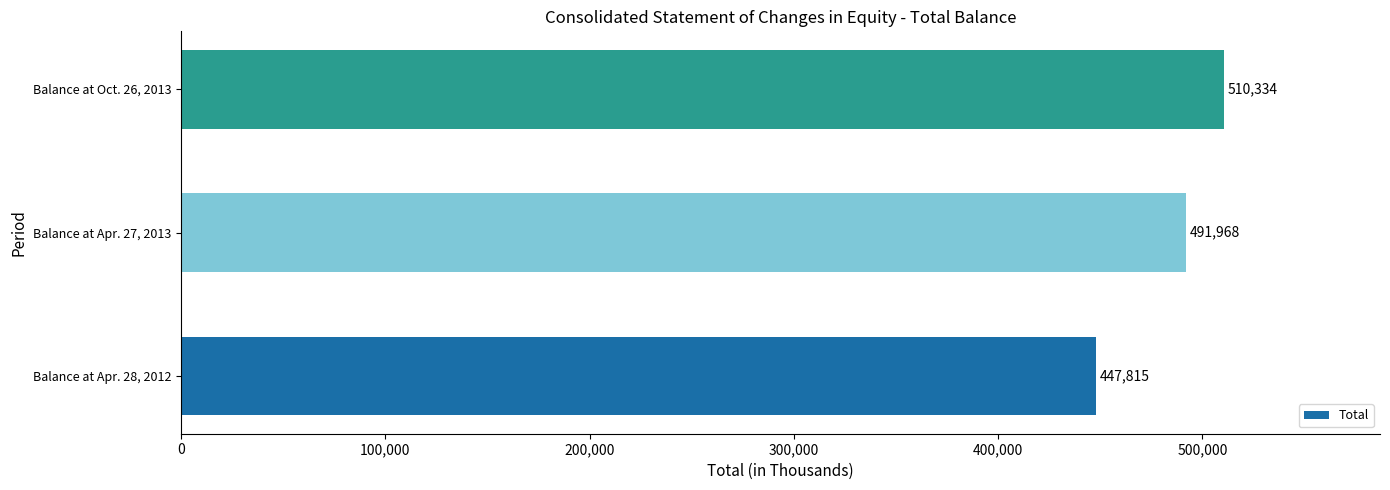

Are the bars horizontal?

Yes